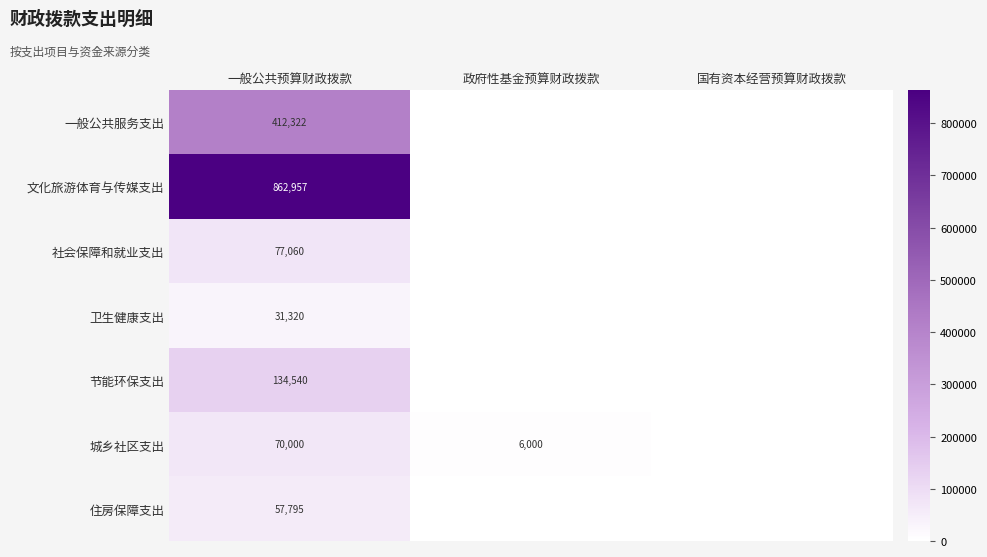

What is the difference between the highest and lowest values at 一般公共预算财政拨款?

831637